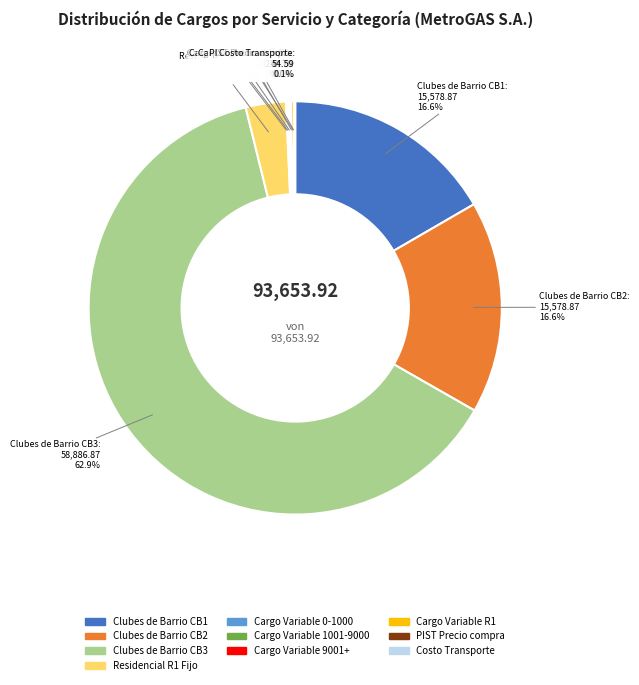

To the nearest percent, what is the average slice percentage?

10%